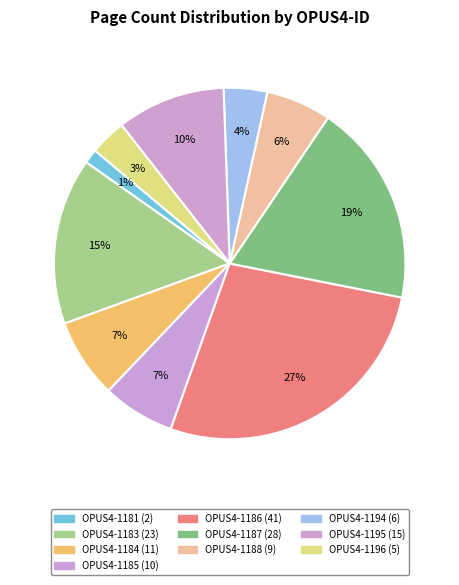

How many segments does this pie chart have?

10